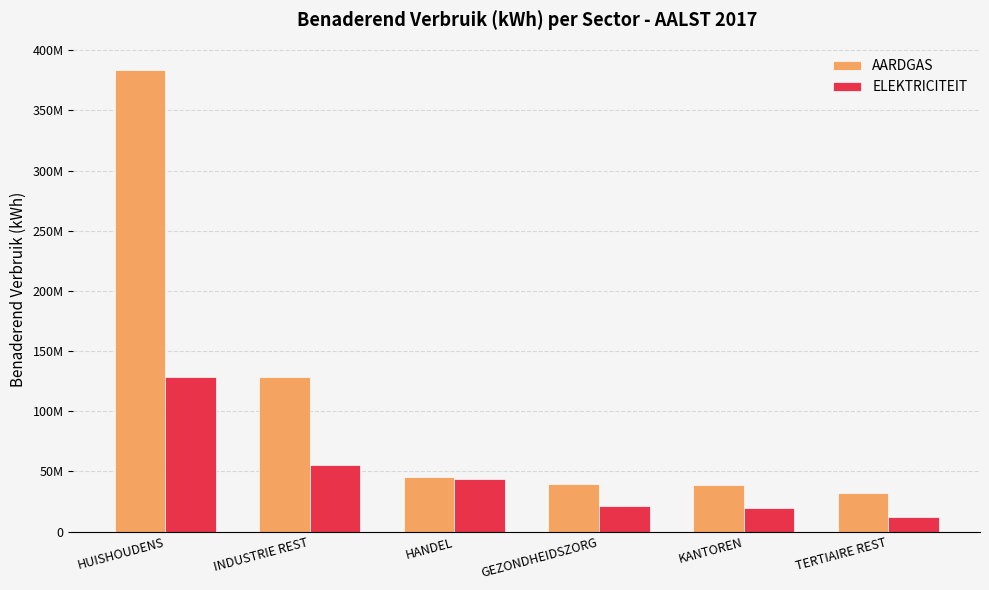

Where does the ELEKTRICITEIT series first go above 44006168?

HUISHOUDENS